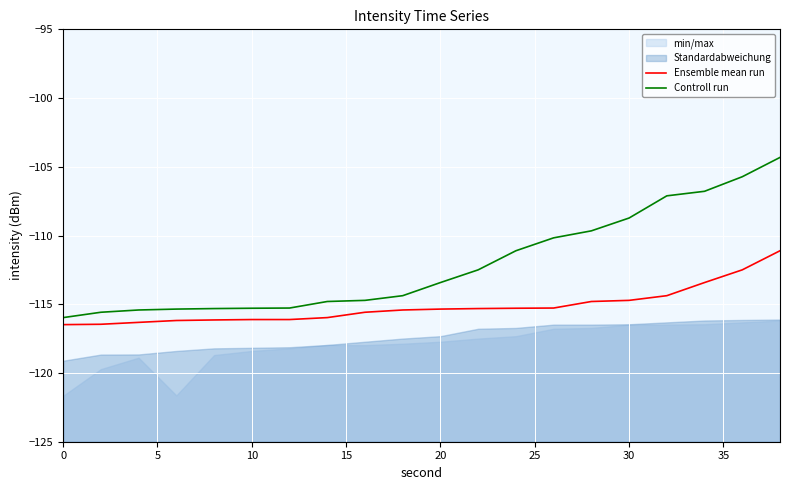

At how many categories does at least one series exceed -111?

7